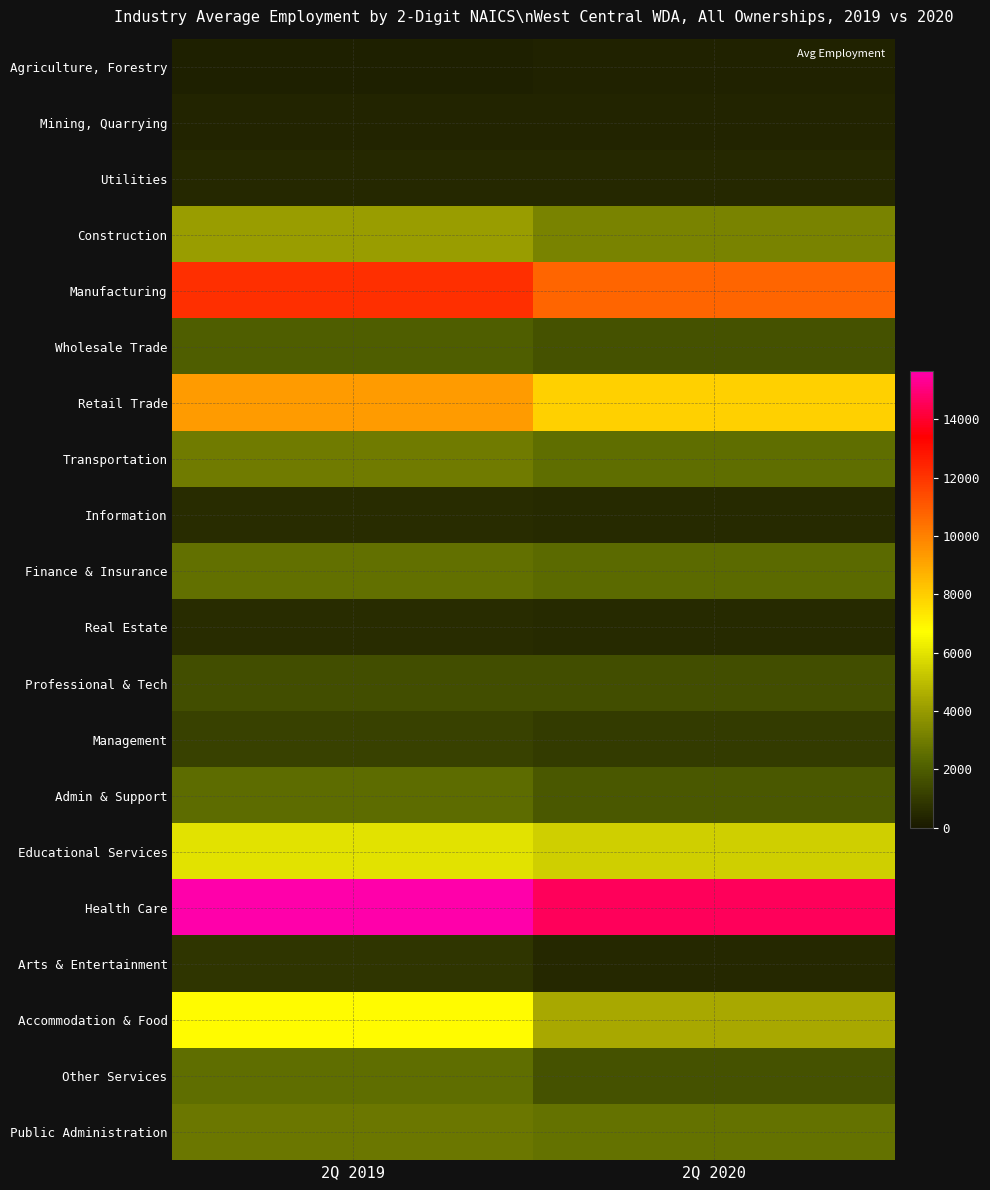

Which label corresponds to the largest value in the chart?

2Q 2019